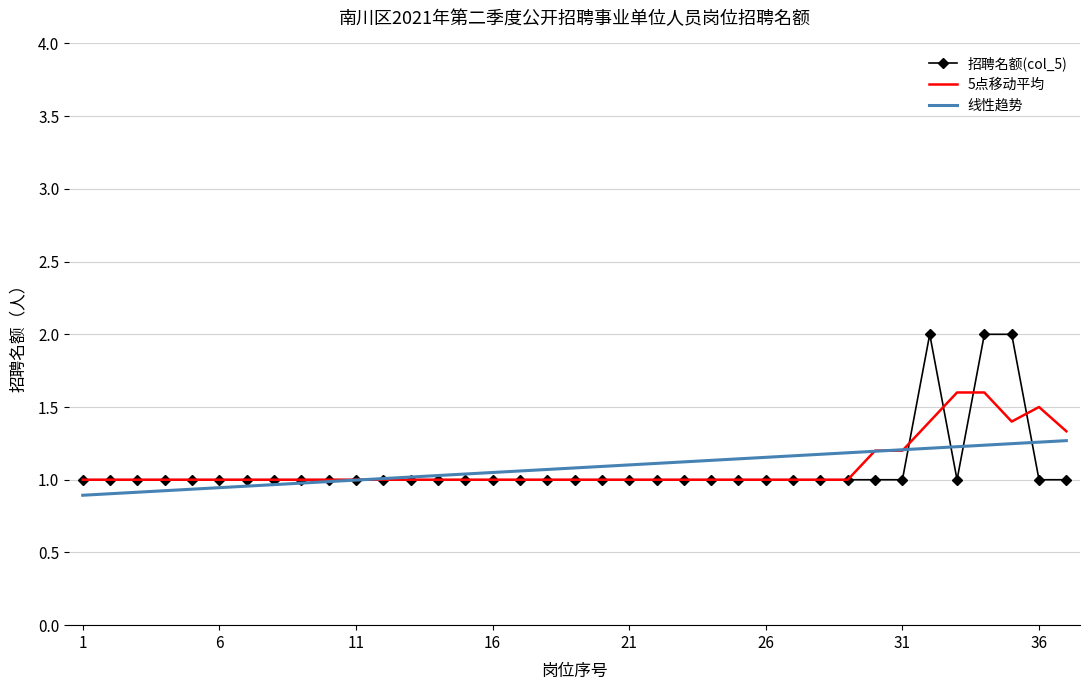

What is the sum of all 5点移动平均 values?

40.2